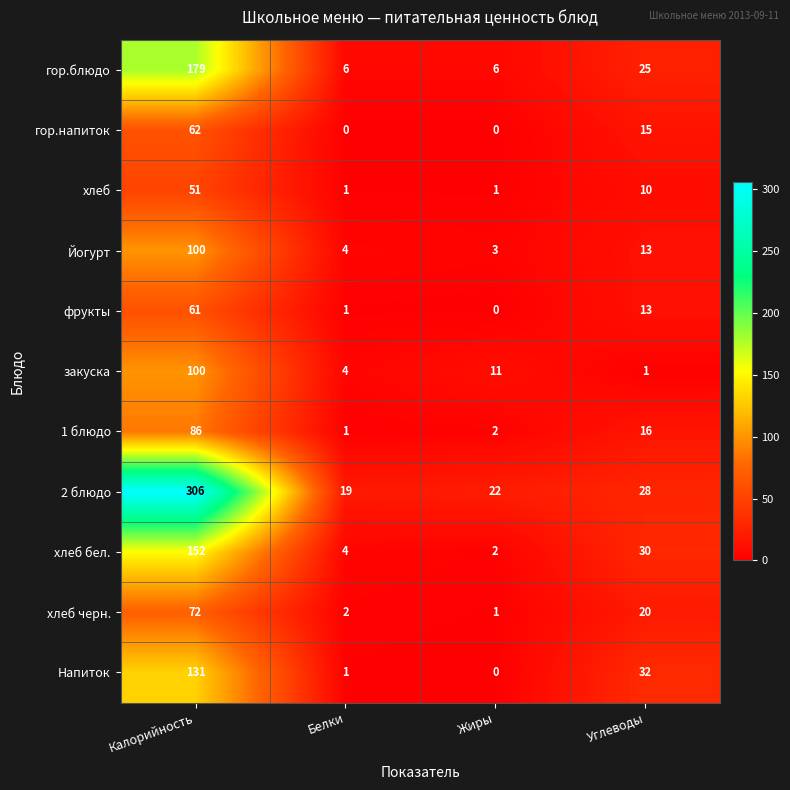

Where is закуска nearest to the value 50?

Жиры